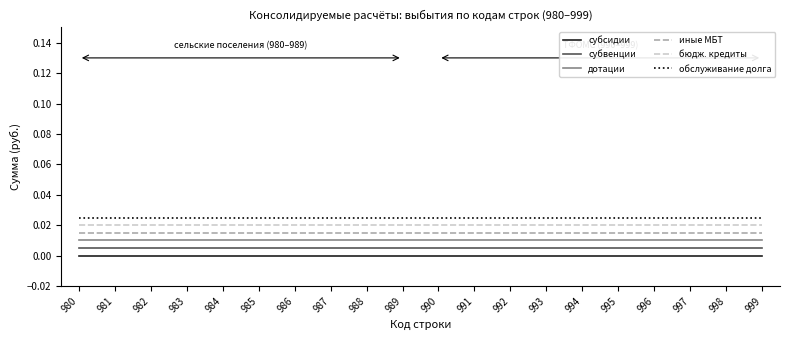

The value of бюдж. кредиты at 989 is 0.0. True or false?

True